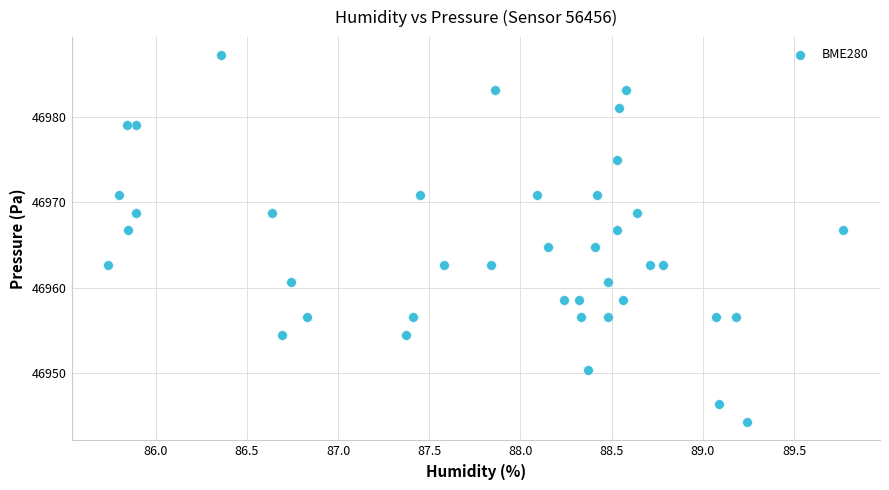

What is the range of Y values (max minus min)?

43.1